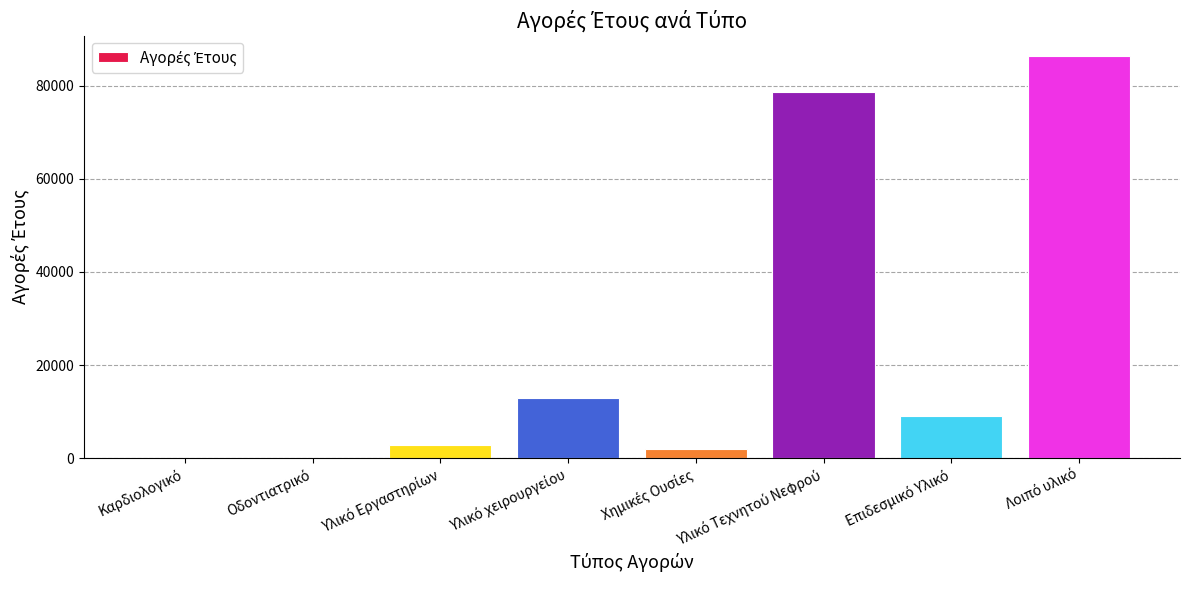

What is the maximum value shown in the chart?

86445.5